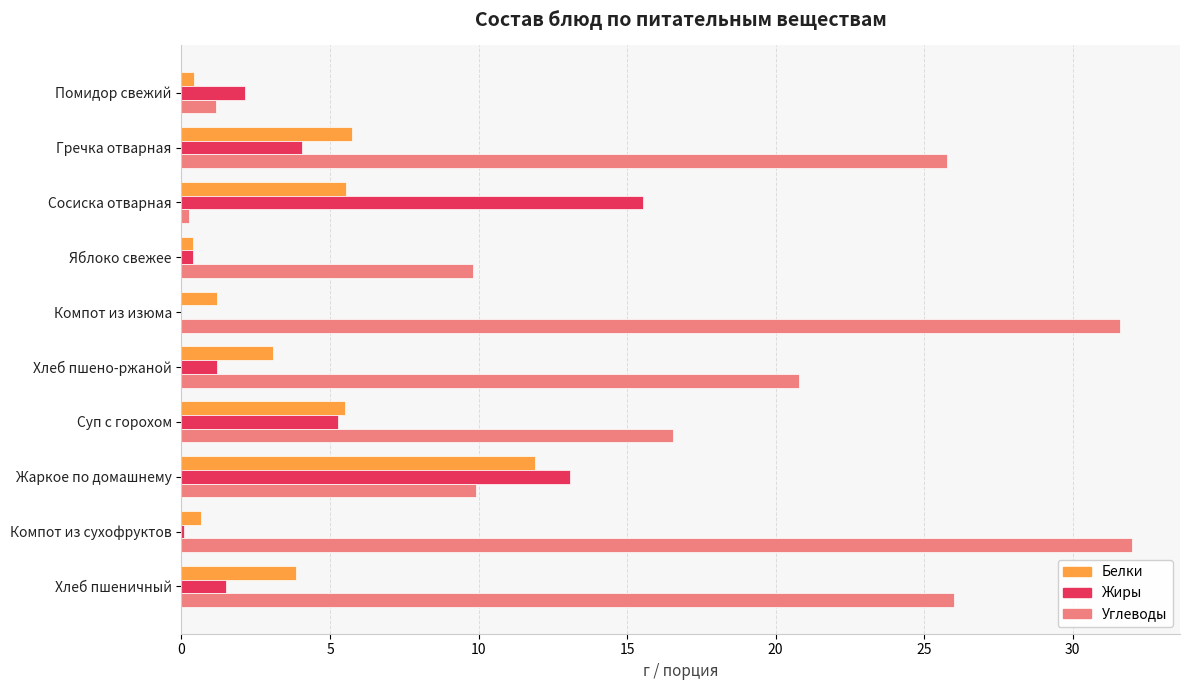

Between Помидор свежий and Суп с горохом, which series saw the biggest shift?

Углеводы